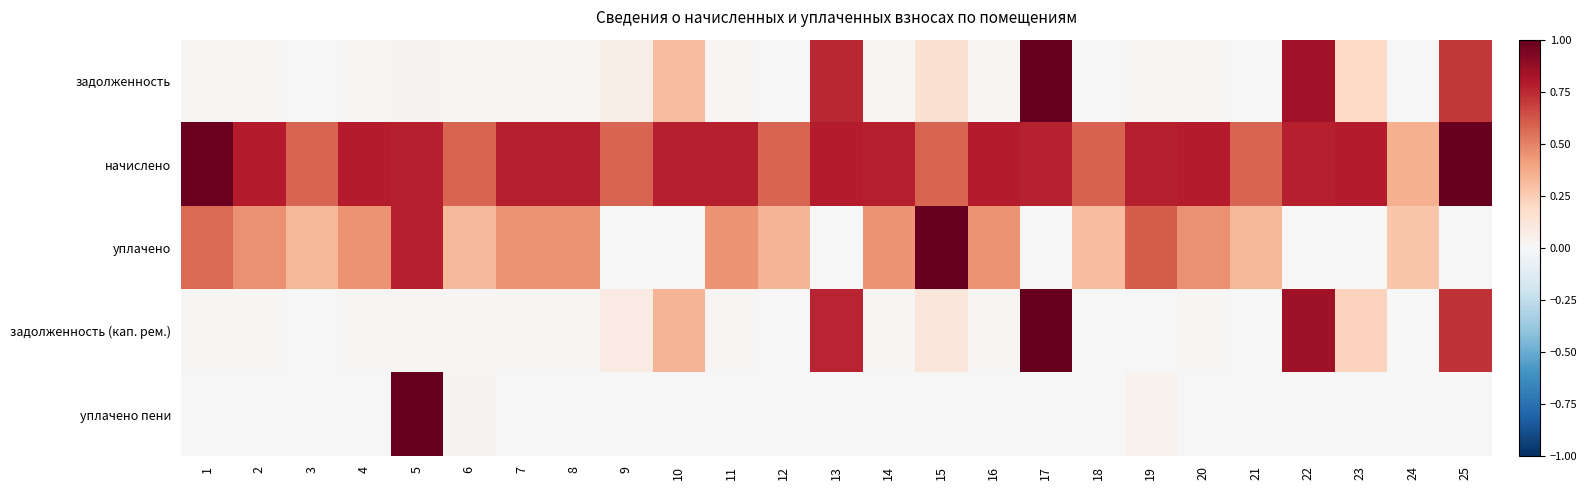

How many data points does each series have?

25